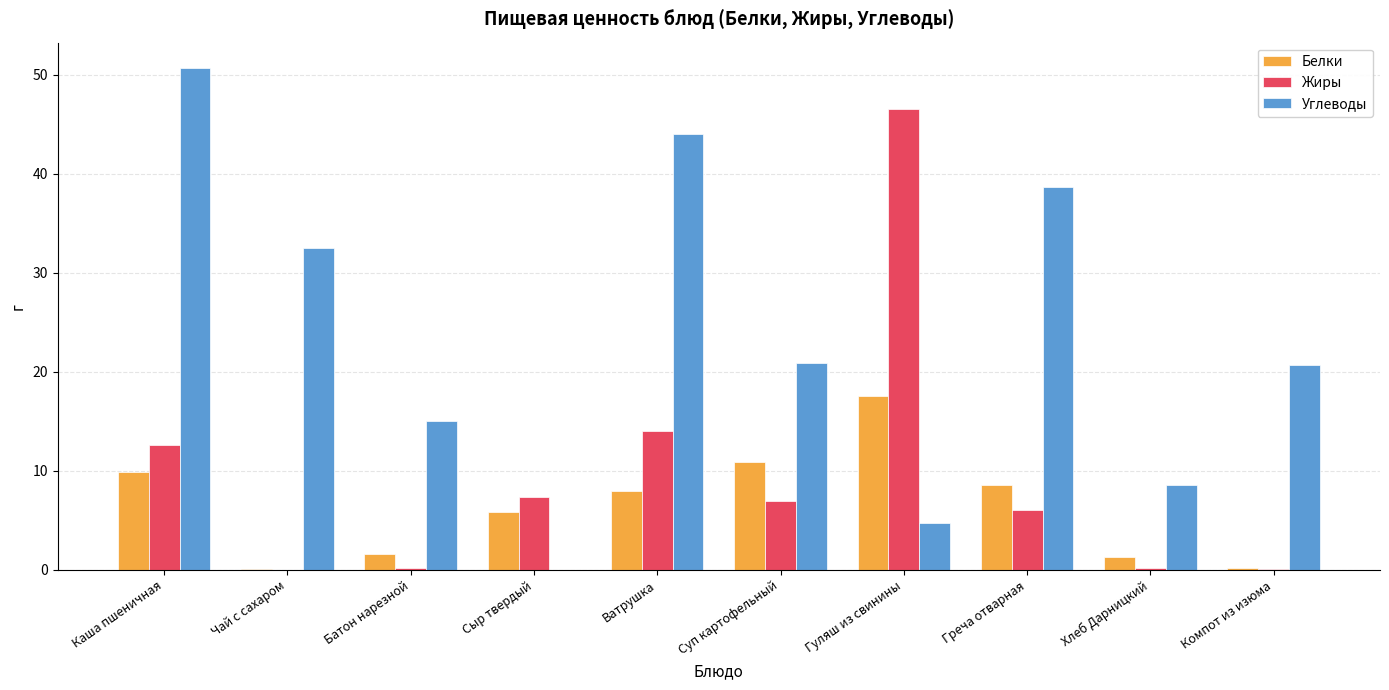

True or false: Углеводы has a value of 38.6 at Греча отварная.

True